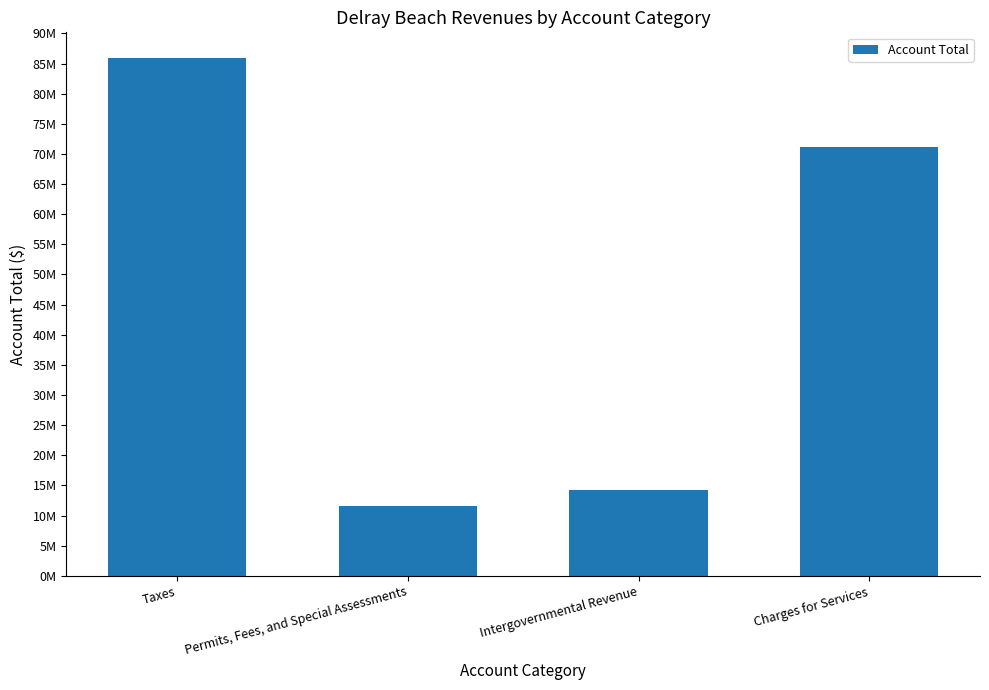

List the labels in order of value, smallest first.

Permits, Fees, and Special Assessments, Intergovernmental Revenue, Charges for Services, Taxes